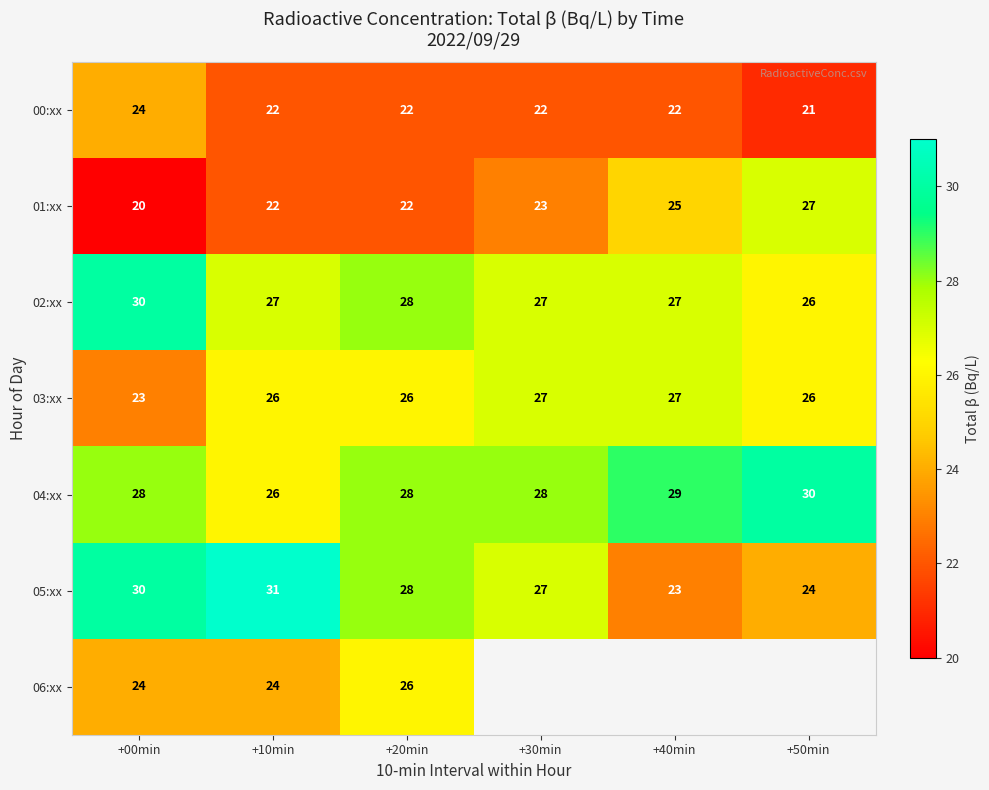

At how many categories does at least one series exceed 24?

6